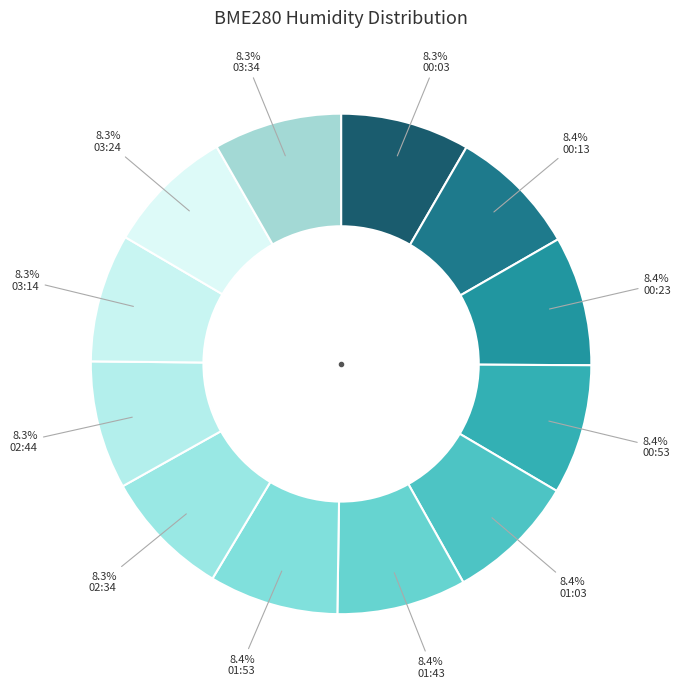

To the nearest percent, what is the average slice percentage?

8%